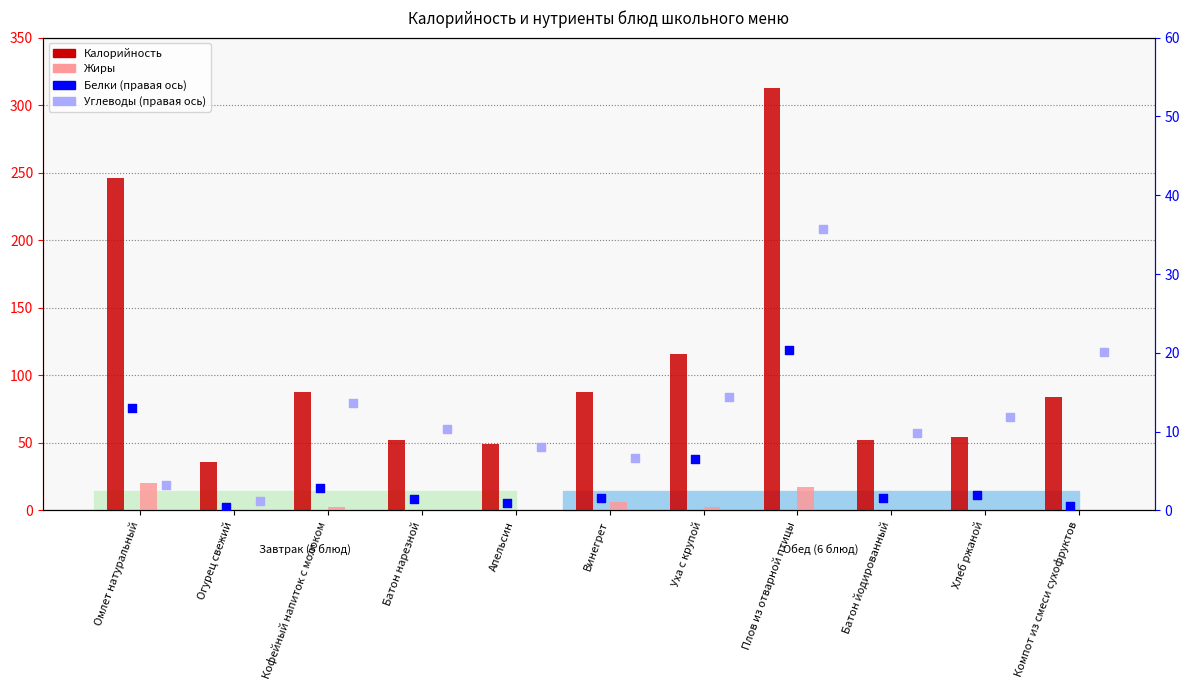

Which series contains the lowest Y value?

Жиры